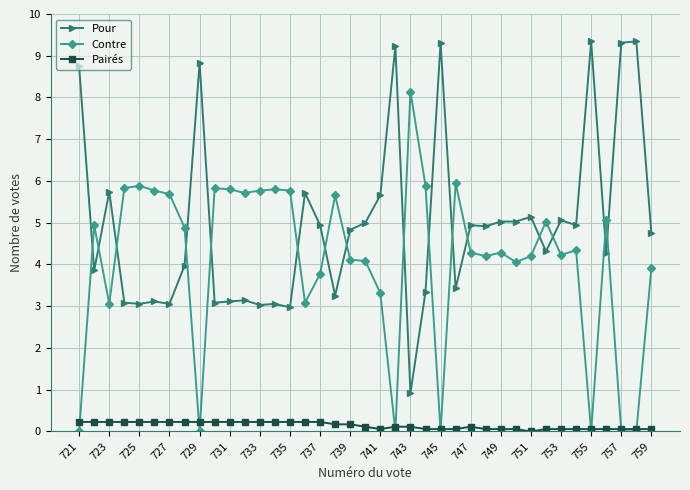

Which series ends up on top after the final intersection of Contre and Pour?

Pour